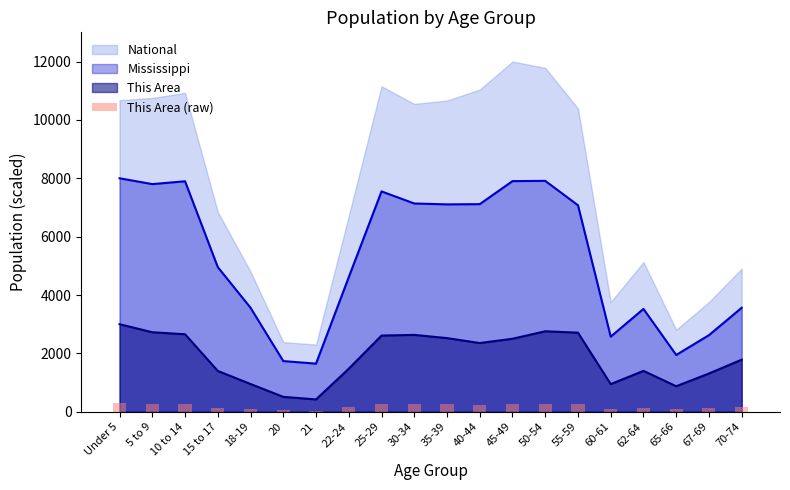

What is the maximum value for Mississippi?

8000.0